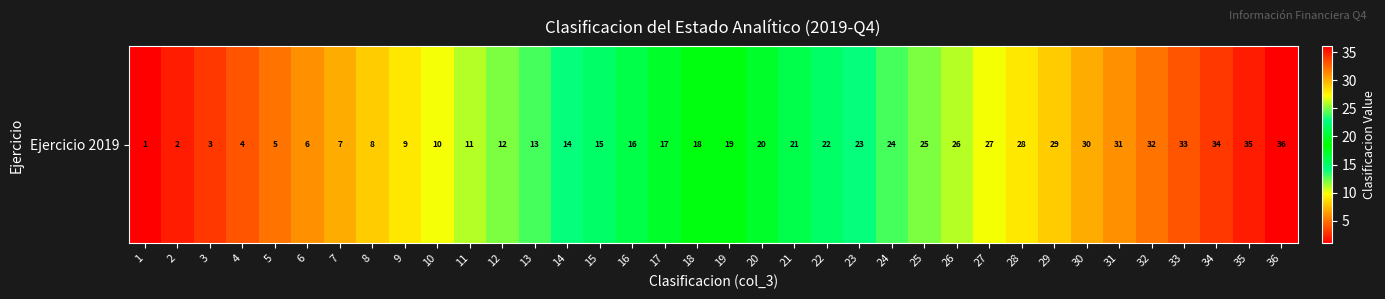

Where is the data nearest to the value 18?

18